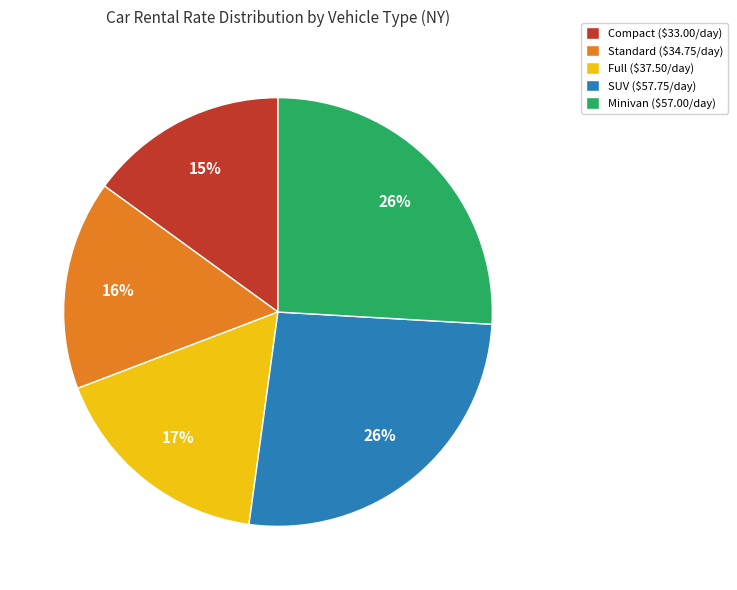

To the nearest percent, what is the average slice percentage?

20%